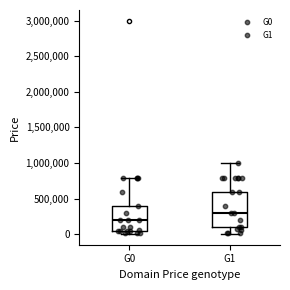

Reading left to right, transcribe this box plot: for each box, give where its median line is, the range the box spans, and where its two whiskers end, as read against the y-axis. The values are not printed on the chart, so give them approximately, as read against the axis.

G0: median 200000, box 50000 to 400000, whiskers 0 to 800000
G1: median 300000, box 100000 to 600000, whiskers 0 to 1000000